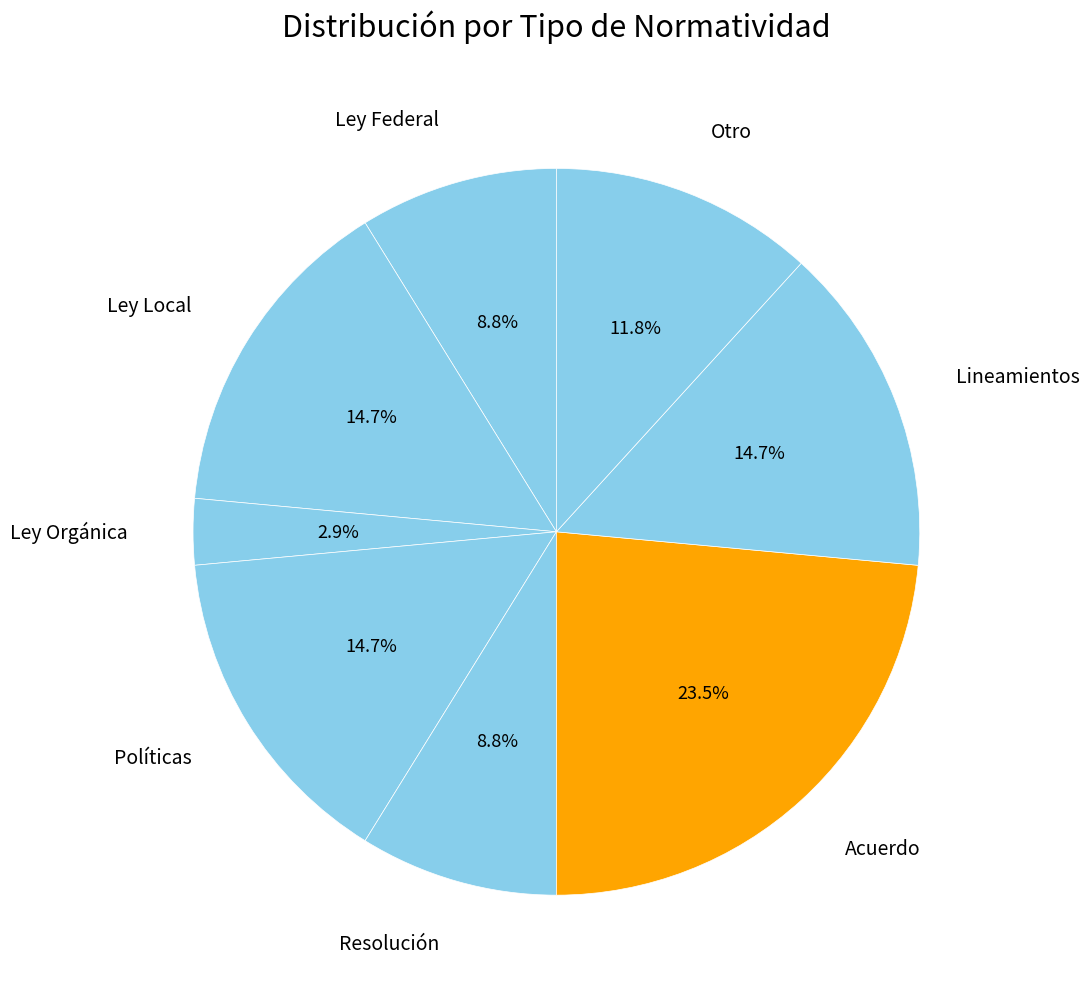

Between Ley Orgánica and Ley Local, which is larger?

Ley Local